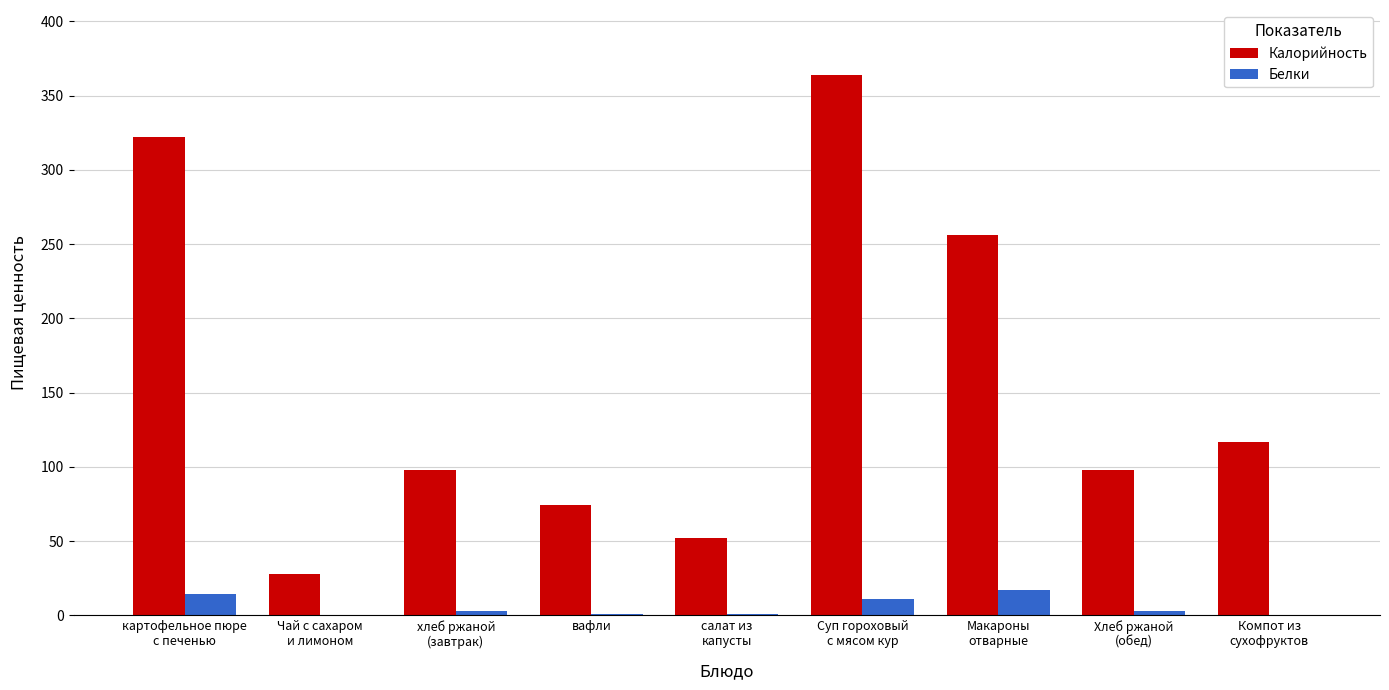

What is the sum of all Белки values?

50